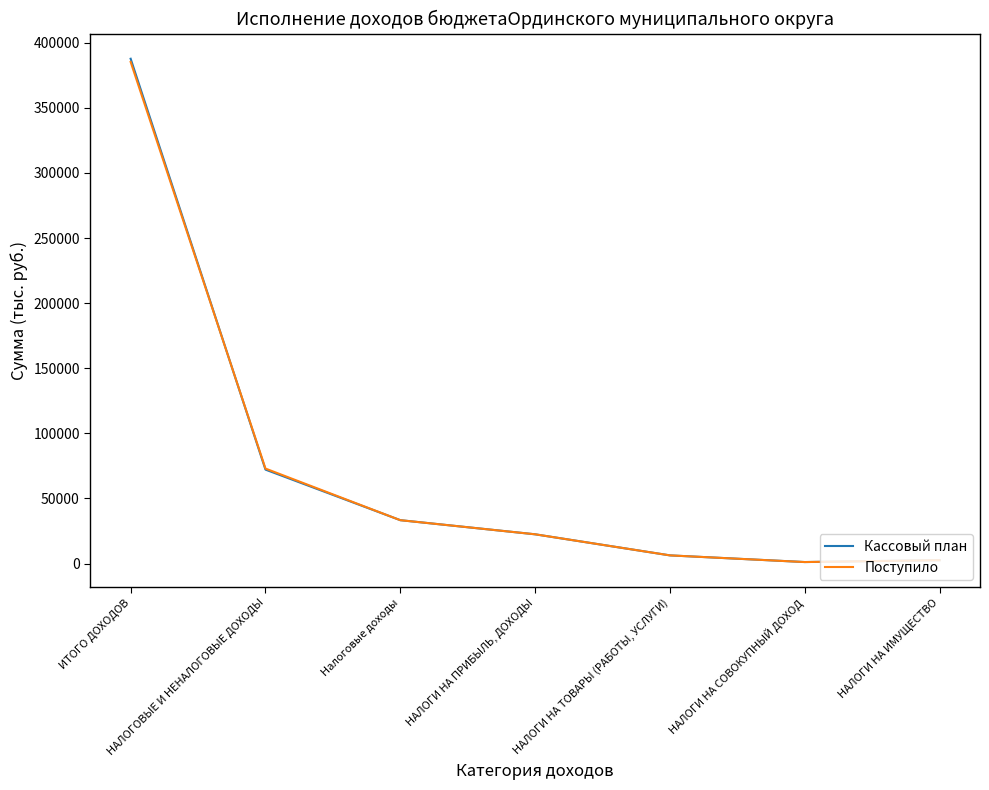

At which label is Поступило closest to 193213?

НАЛОГОВЫЕ И НЕНАЛОГОВЫЕ ДОХОДЫ